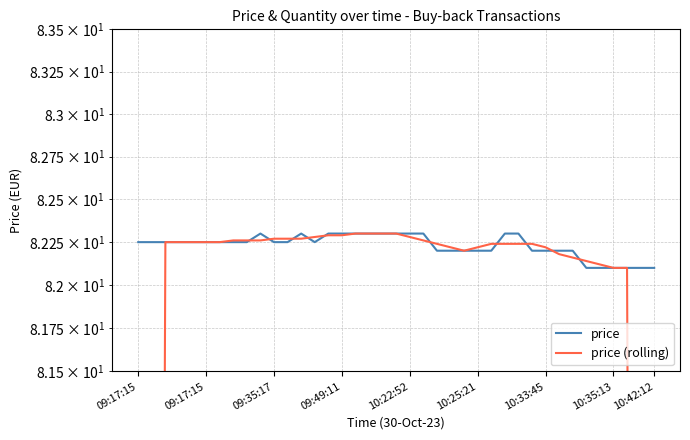

After their last crossing, which series has the higher values: price or price (rolling)?

price (rolling)